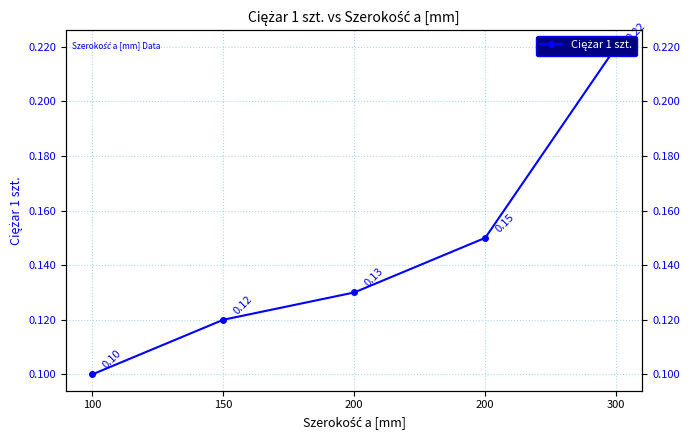

How many data points does each series have?

5